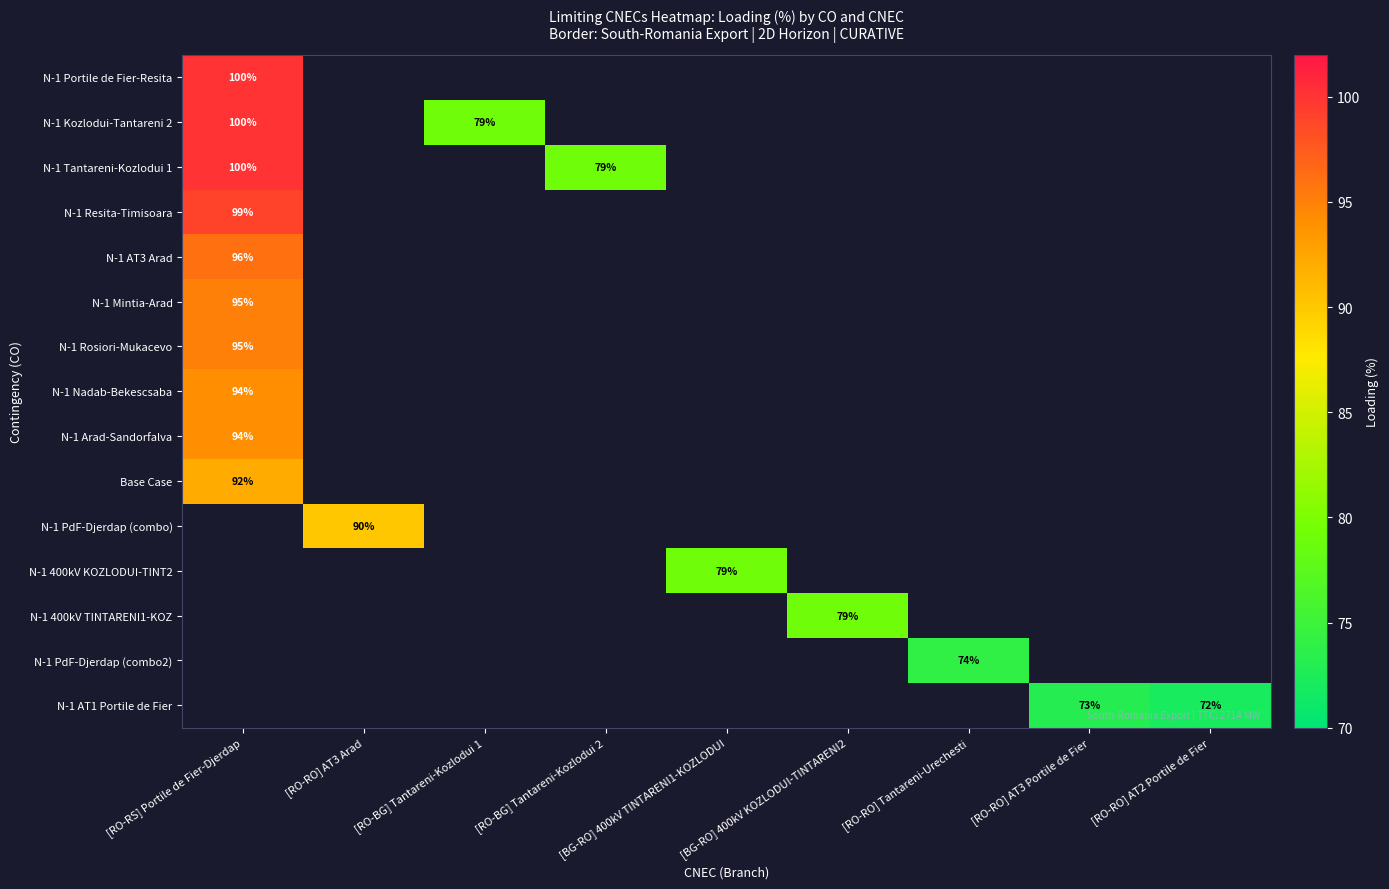

Between [RO-RO] Tantareni-Urechesti and [RO-RS] Portile de Fier-Djerdap, which is larger?

[RO-RS] Portile de Fier-Djerdap